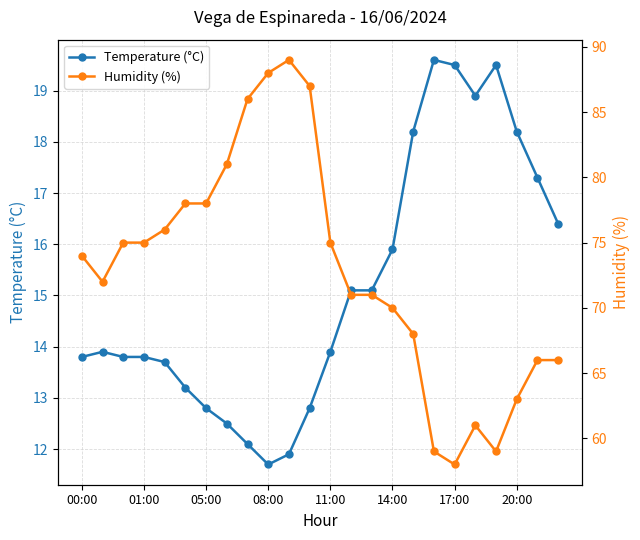

True or false: Temperature (°C) and Humidity (%) cross at least once.

False